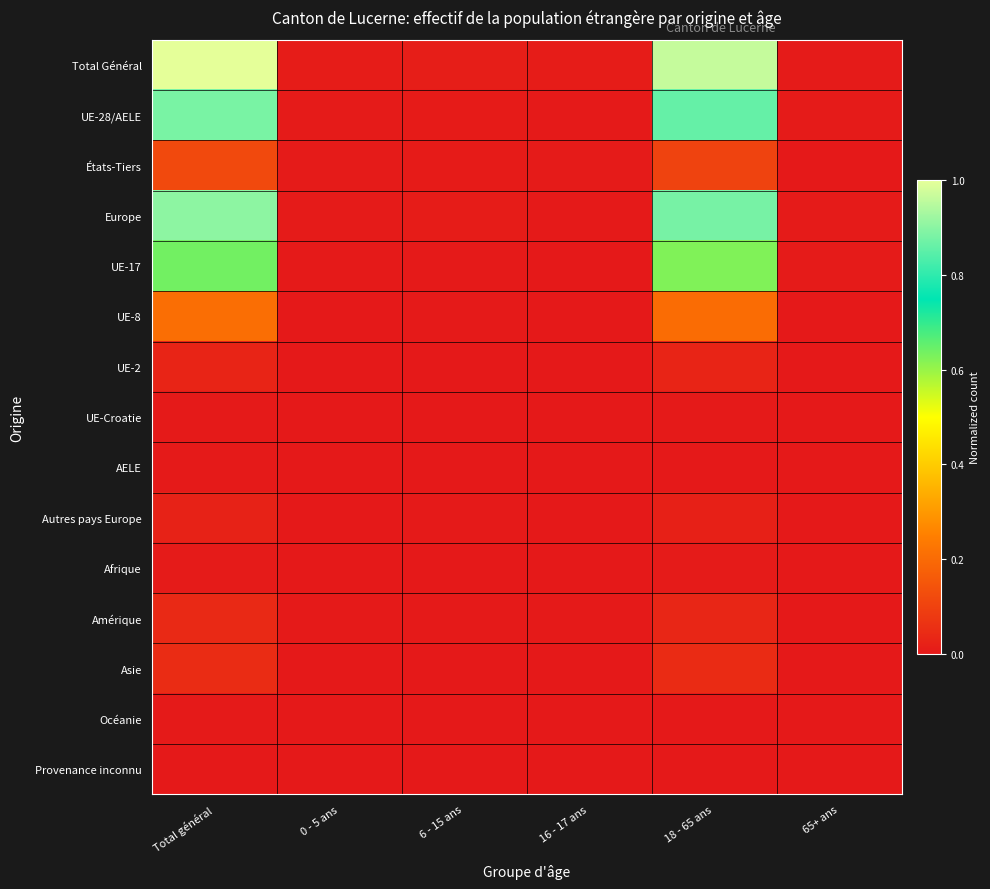

What is the difference between the highest and lowest values at 18 - 65 ans?

1.0